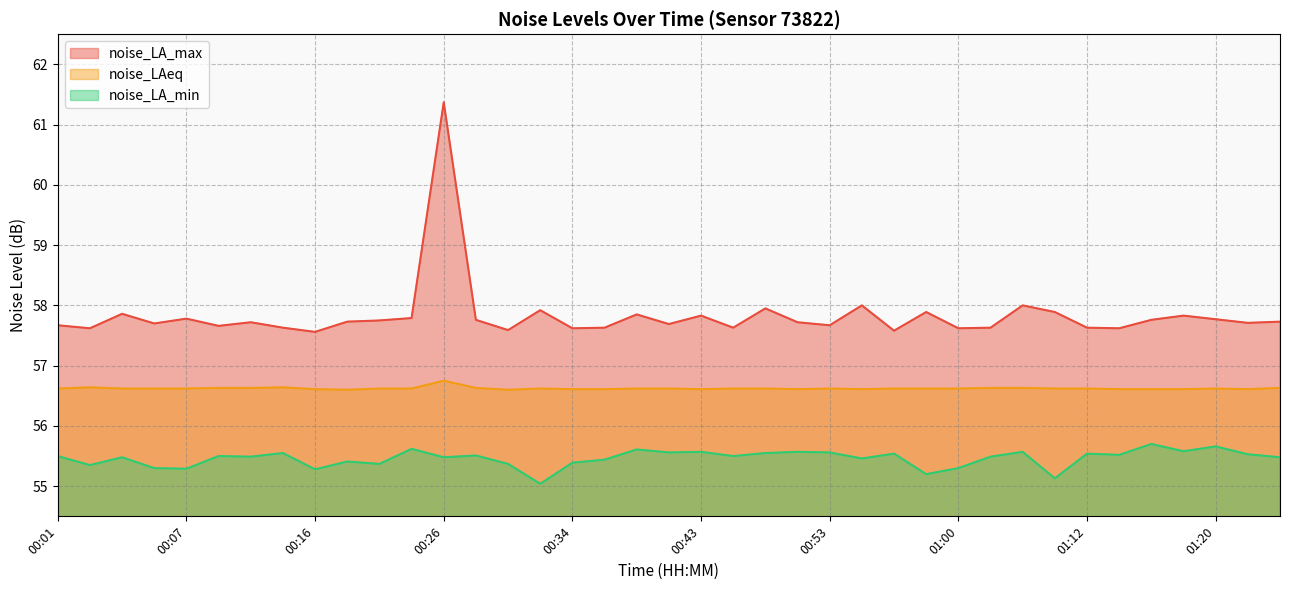

The noise_LAeq series shows 56.6 at 00:23. True or false?

True